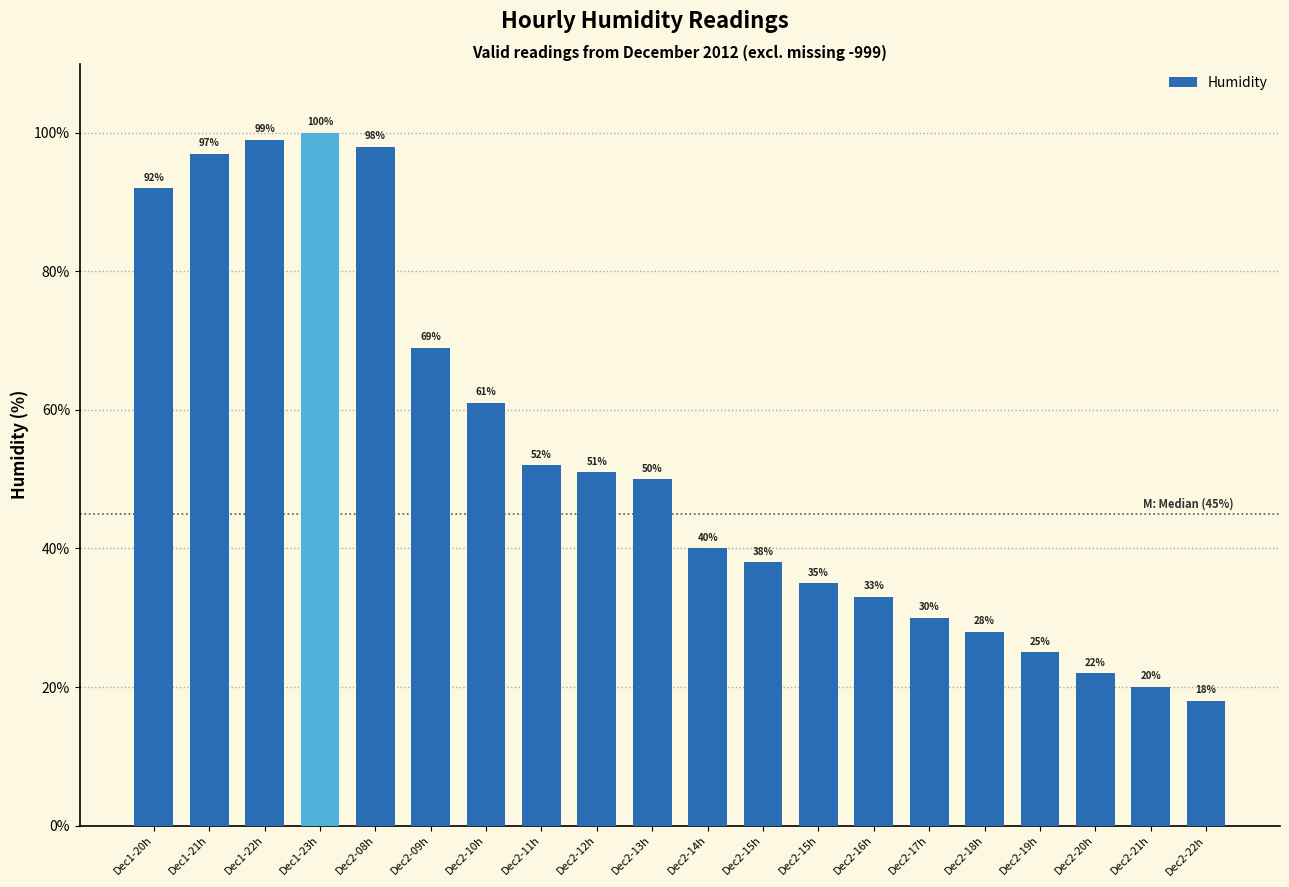

Does the chart contain any negative values?

No